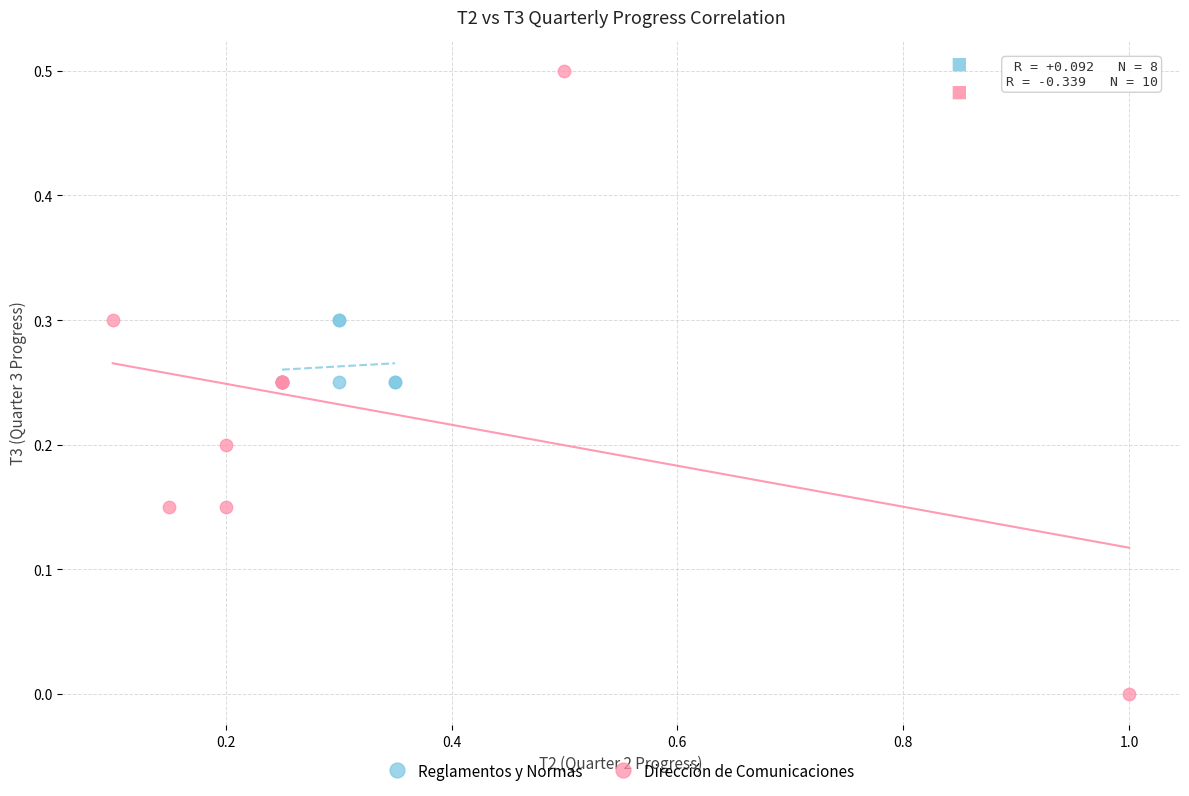

Which series reaches the maximum Y coordinate?

Dirección de Comunicaciones